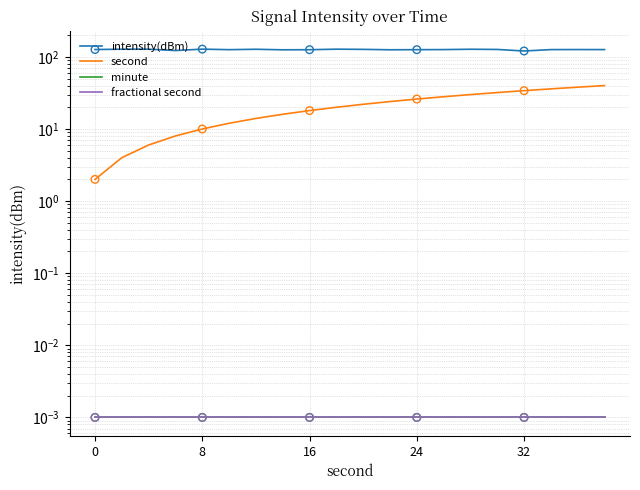

At which category is the sum across all series the highest?

19